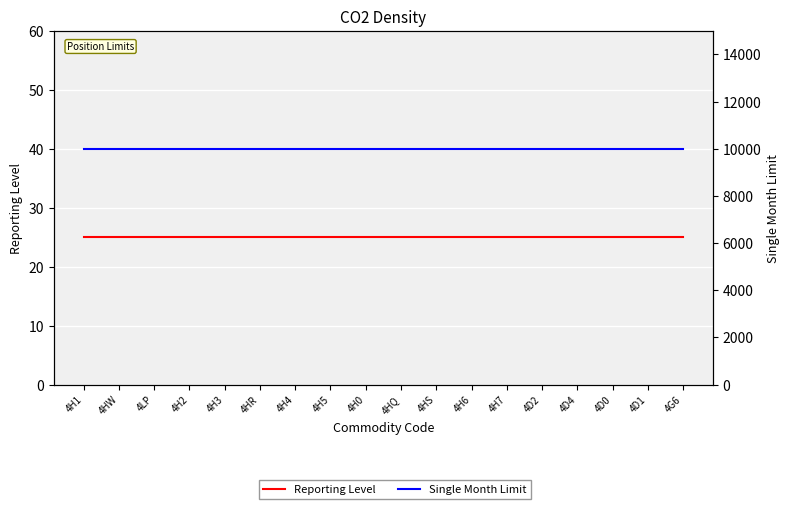

What are all the series names shown in the legend?

Reporting Level, Single Month Limit